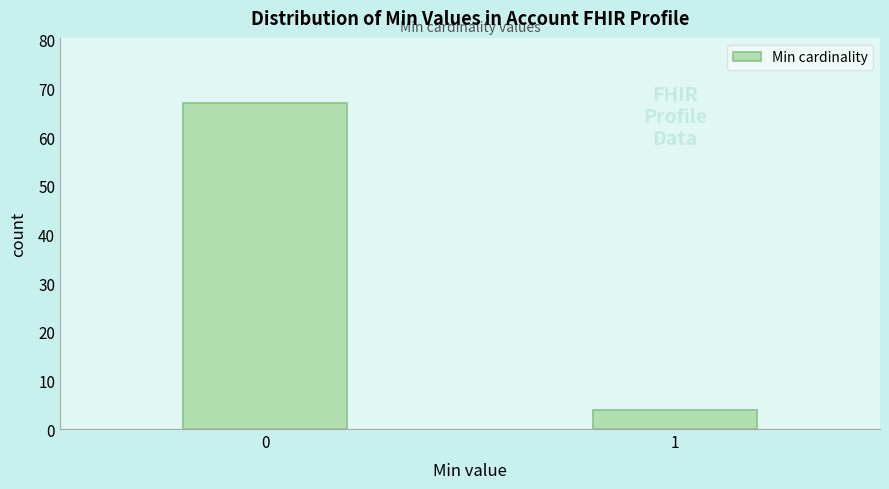

Reading left to right, transcribe all the data shown in this chart.

0=67	1=4